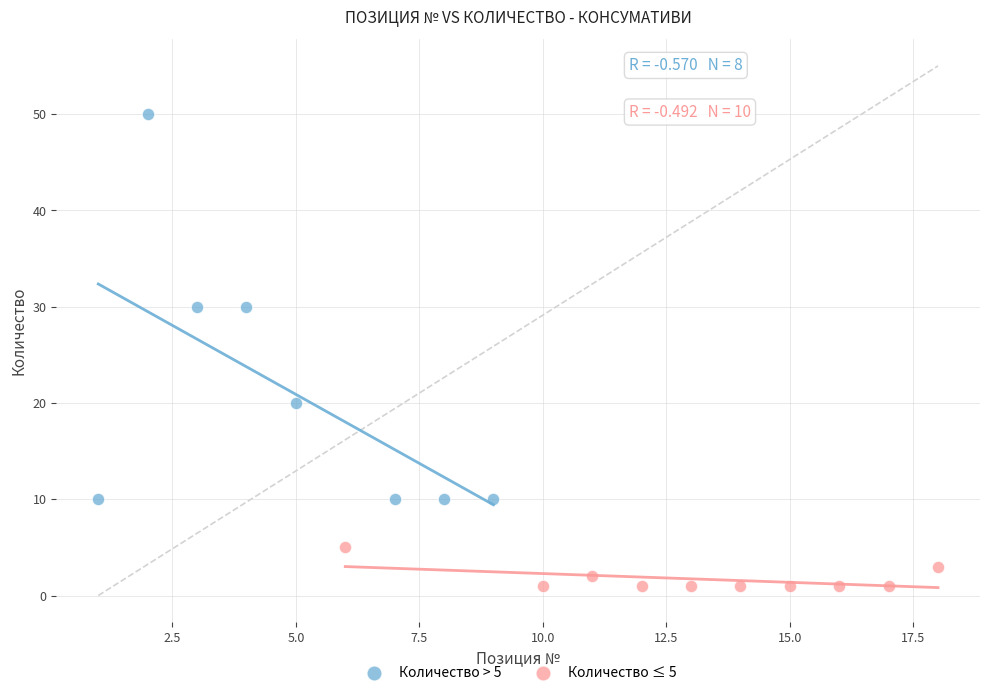

Which series has the widest spread of Y values?

Количество > 5